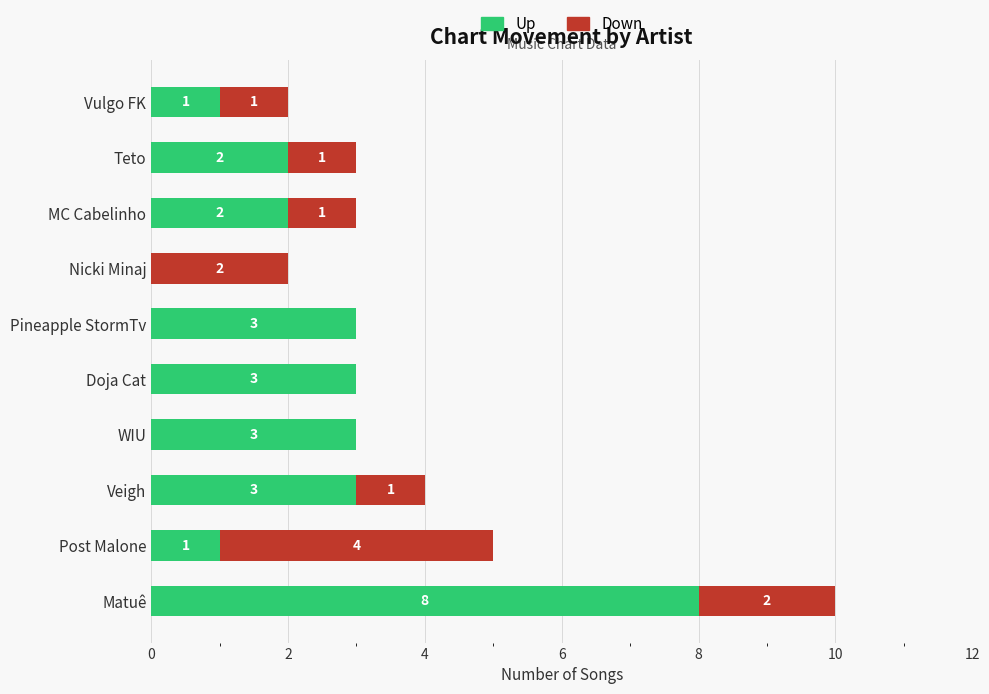

Which category has the highest value in the Up series?

Matuê